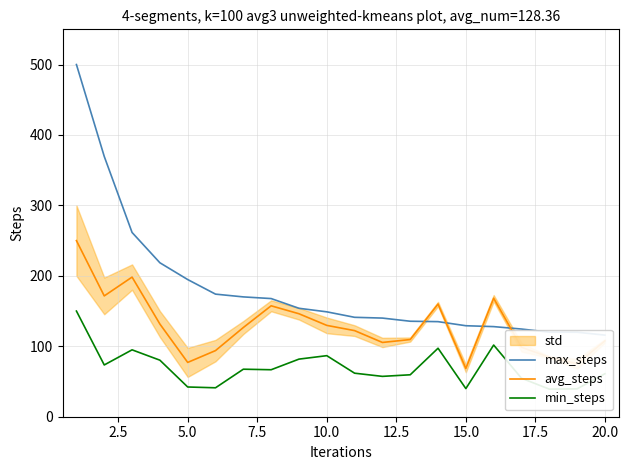

What is the highest value of the avg_steps series?

250.0